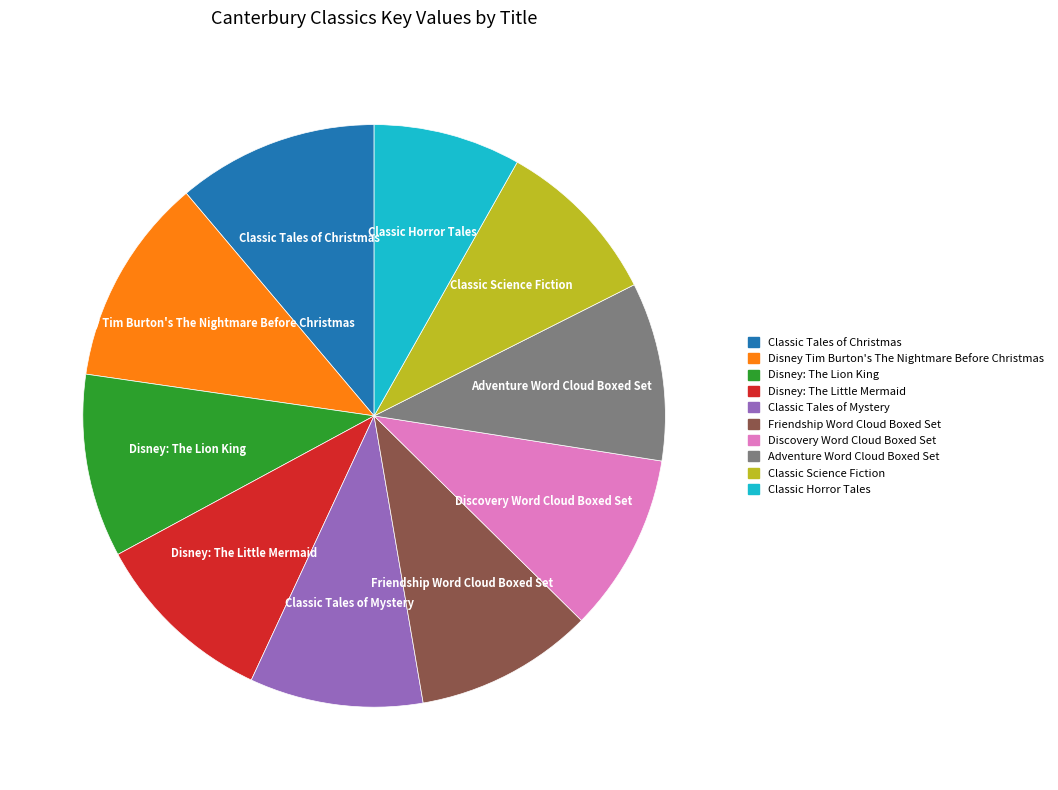

Count the number of slices in the pie.

10